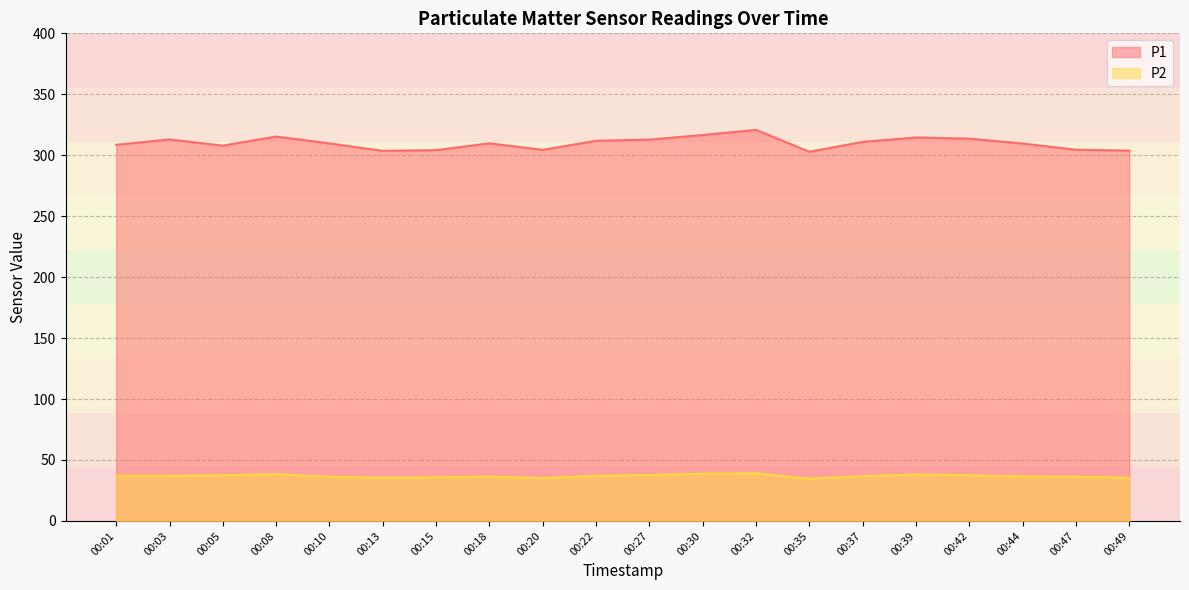

True or false: P1 and P2 intersect in this chart.

False